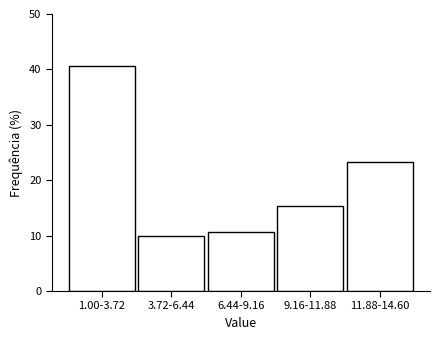

Reading left to right, transcribe all the data shown in this chart.

1.00-3.72=40.7	3.72-6.44=10.0	6.44-9.16=10.7	9.16-11.88=15.3	11.88-14.60=23.3